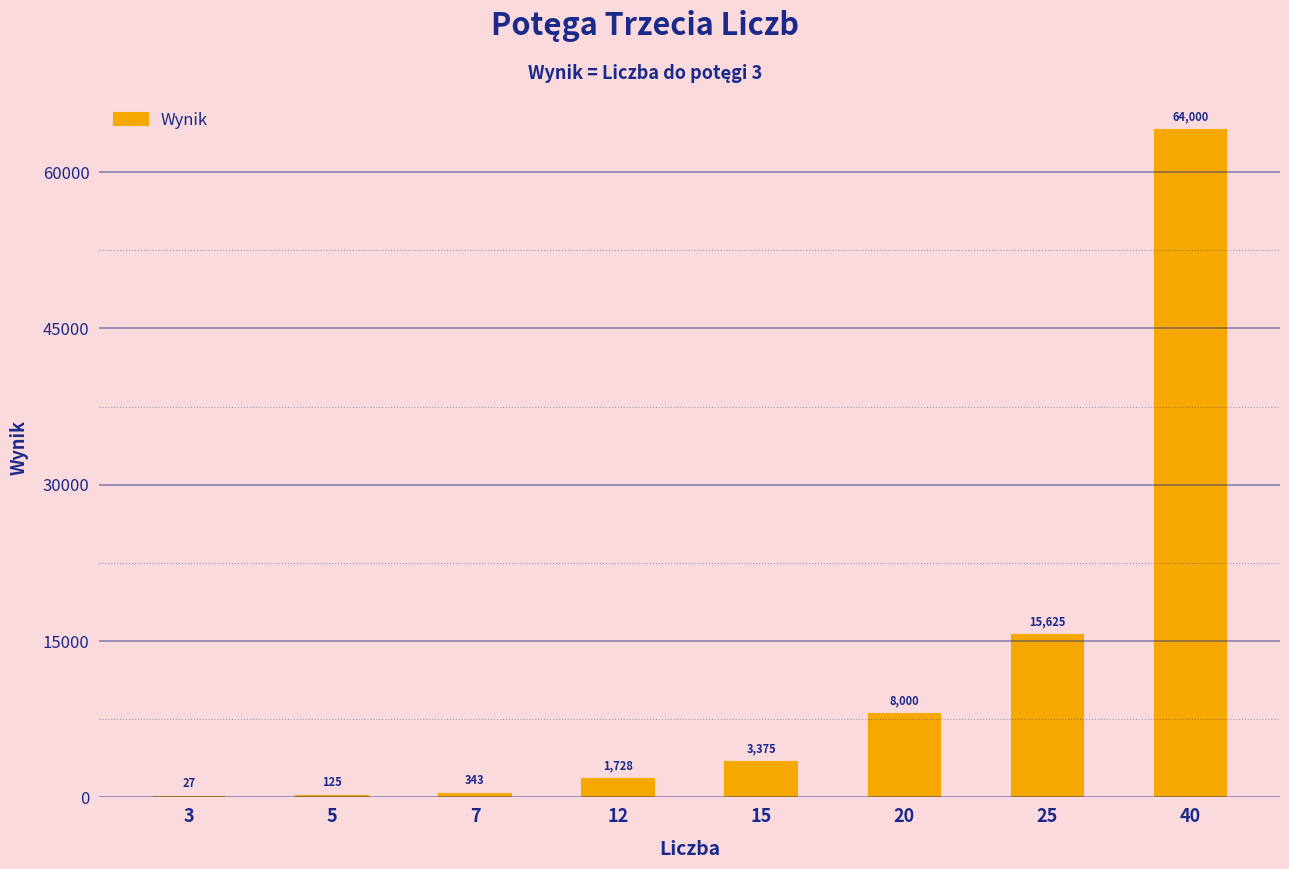

What value does the data have at 7, to the nearest 10?

340